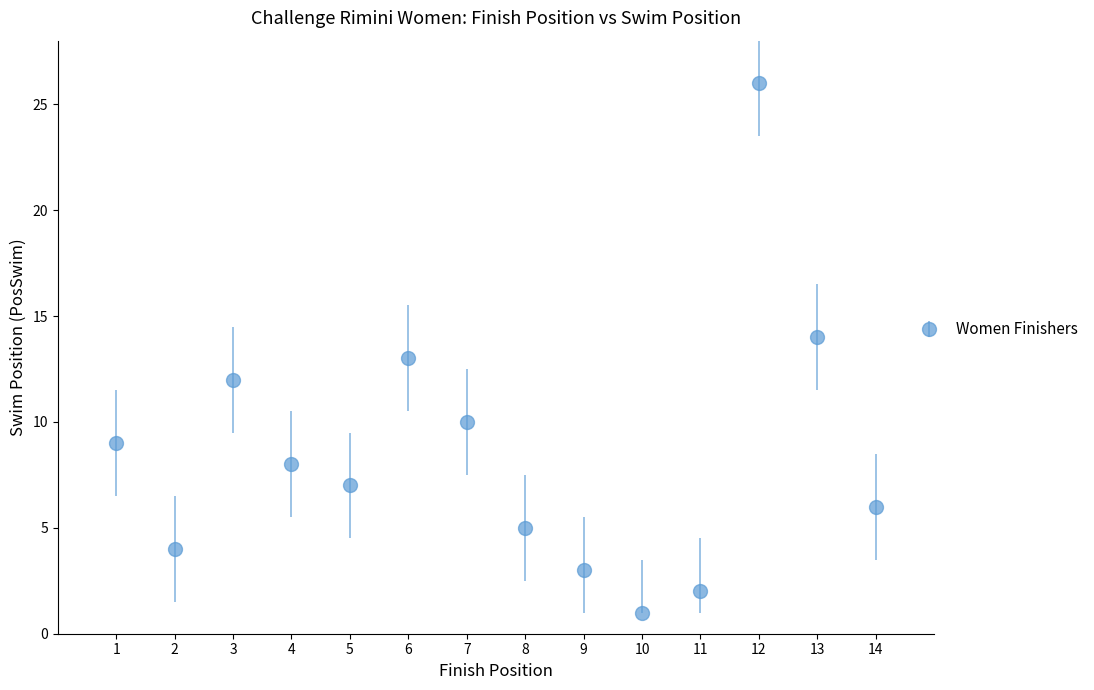

What is the change in value from 7 to 10?

-9